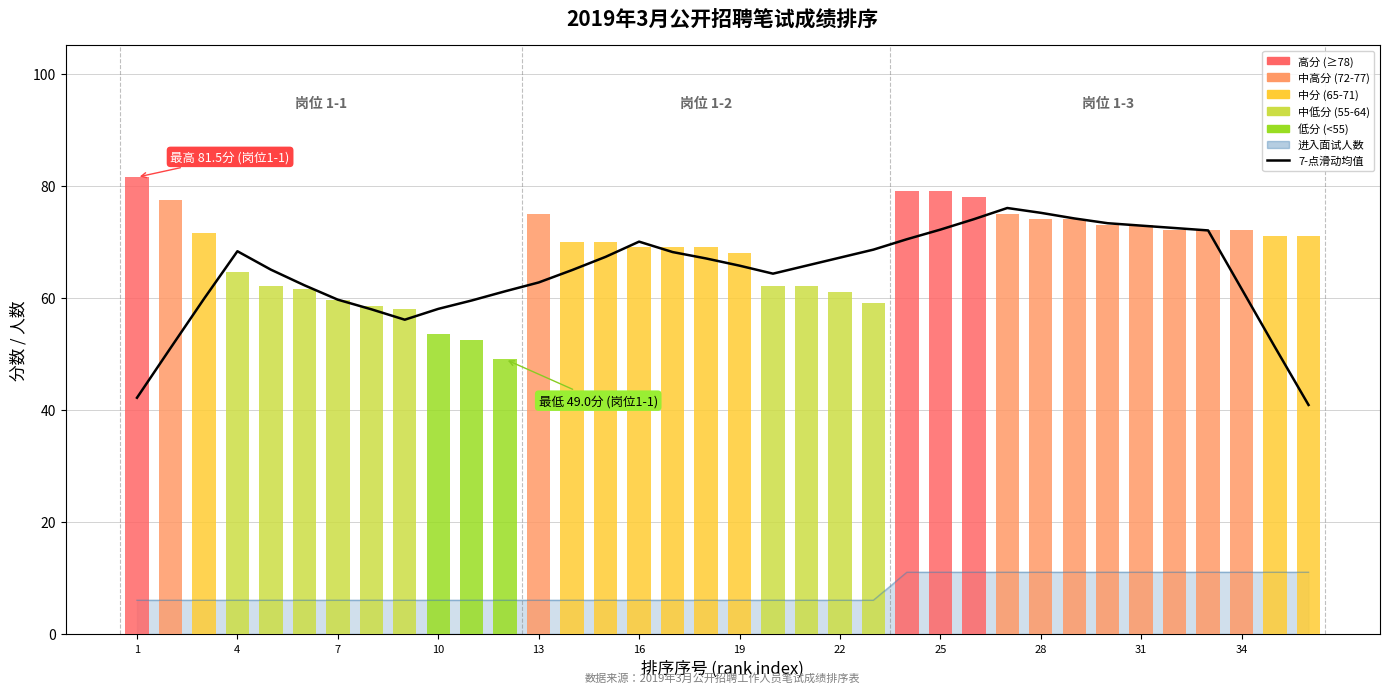

What is the maximum value shown in the chart?

81.5